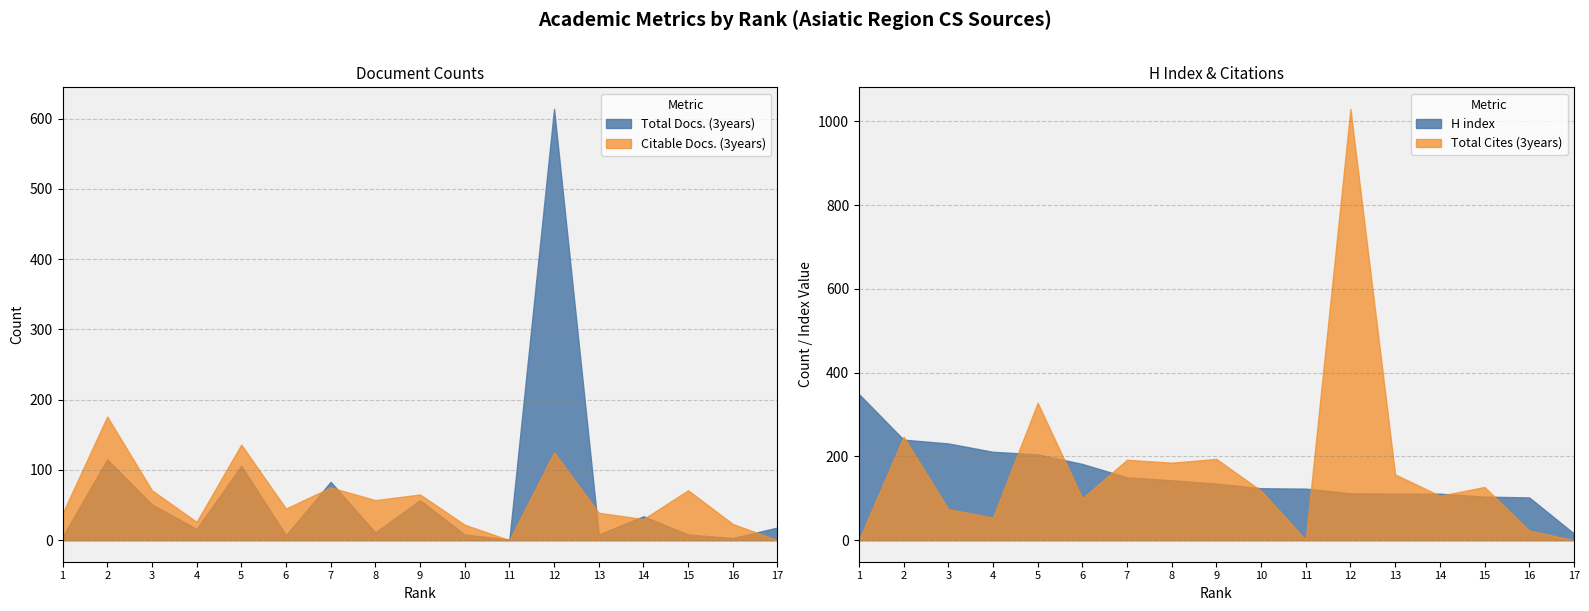

What is the difference between the highest and lowest values at 16?

99